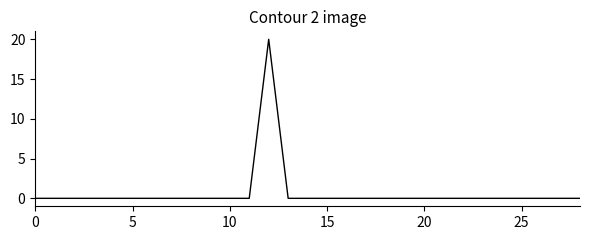

What is the greatest value displayed?

20